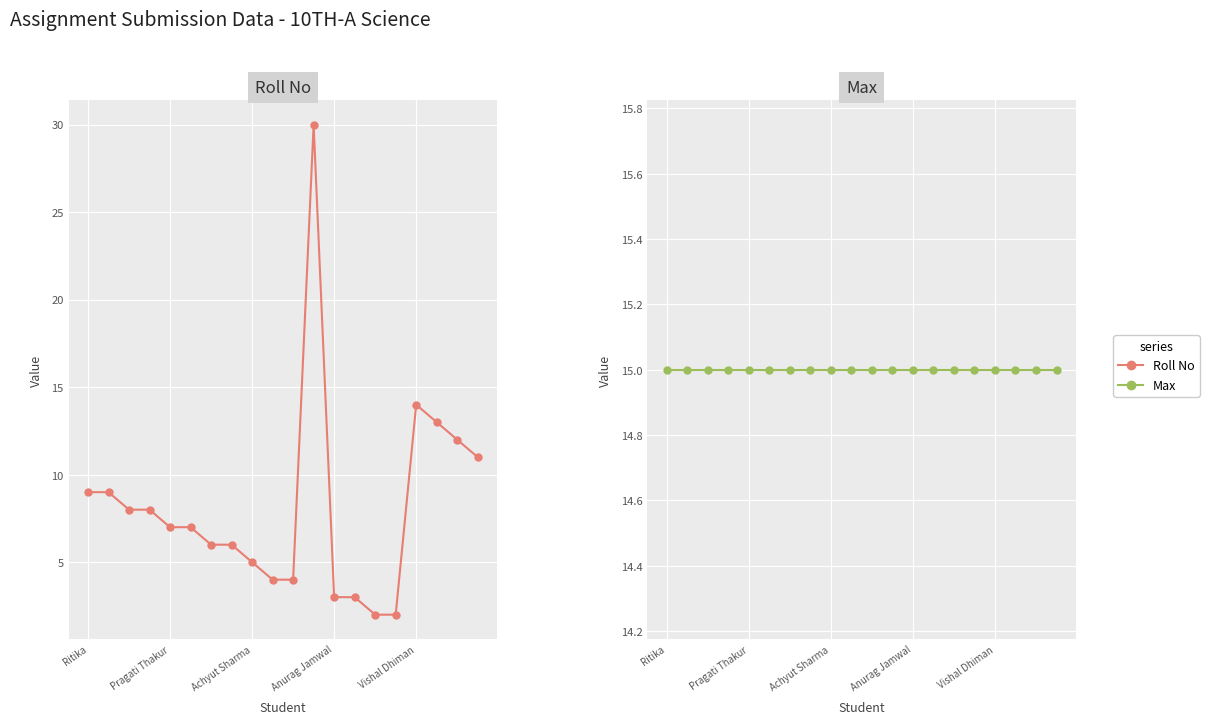

True or false: Max has more than 1 points higher than both neighbors.

False